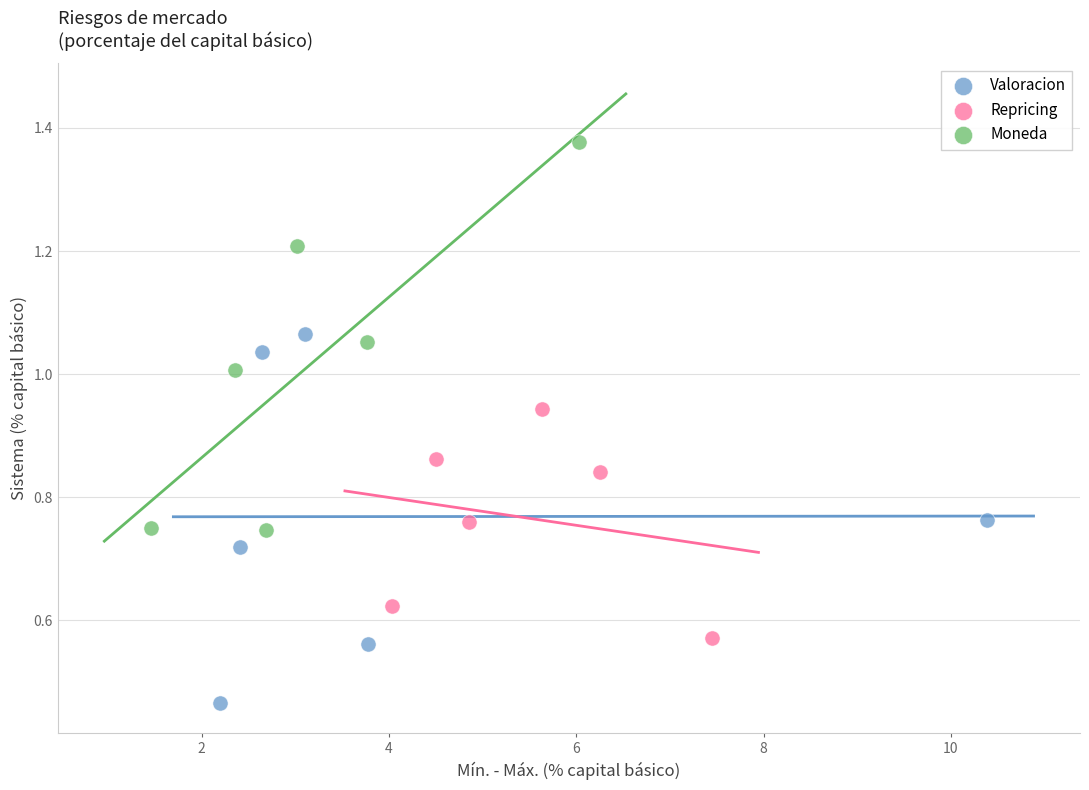

Which series contains the highest Y value?

Moneda